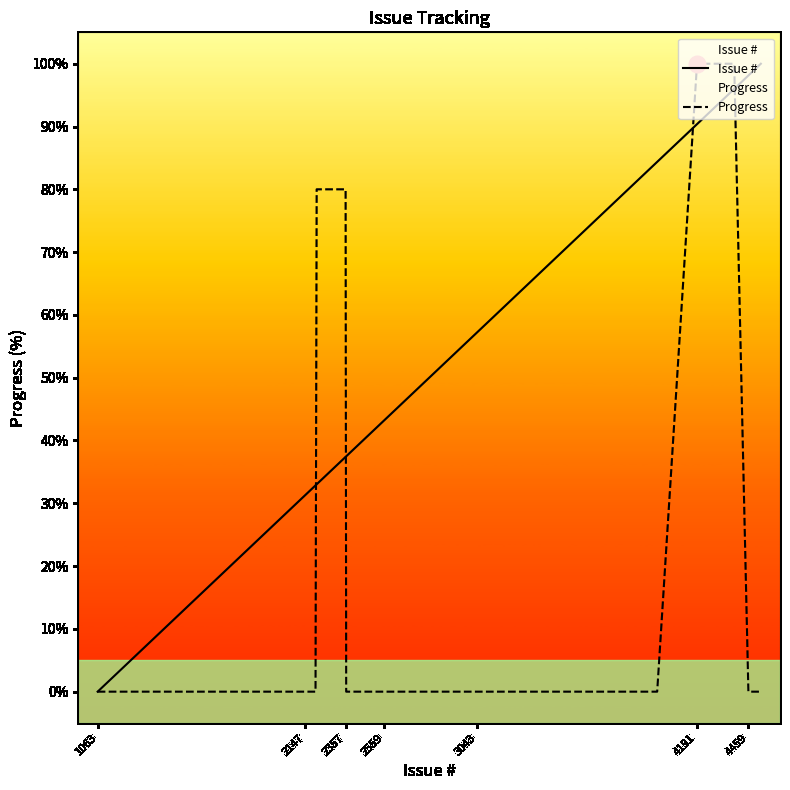

How many positive values does the Progress series have?

5